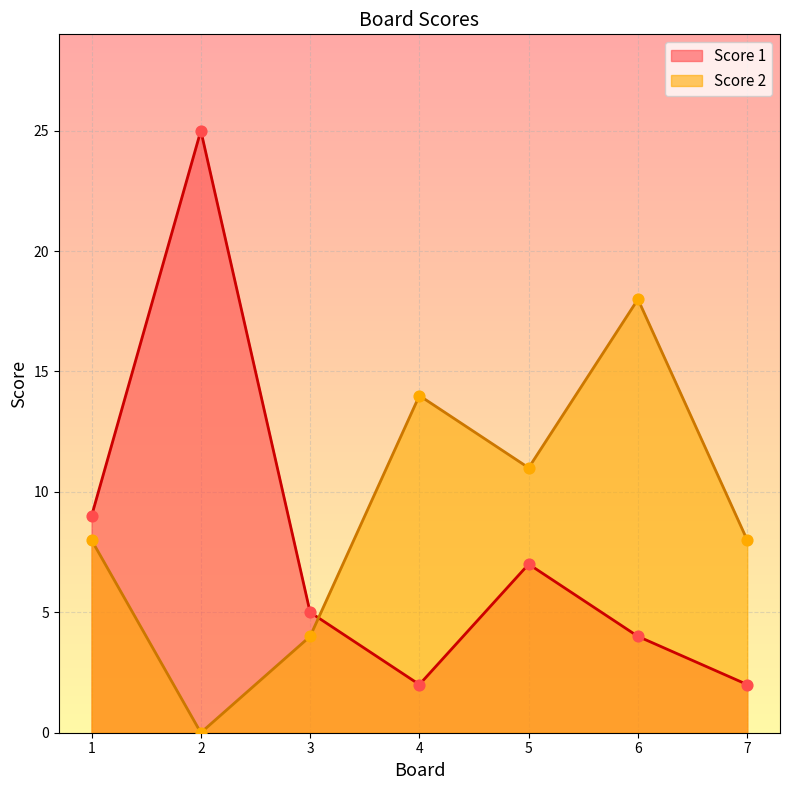

What is the total value across all series at 6?

22